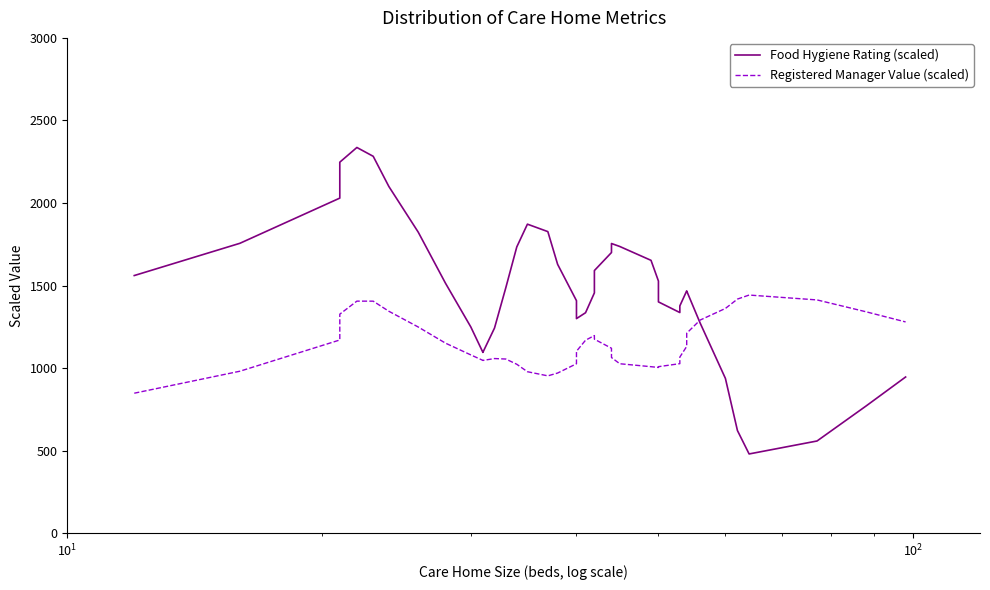

How many data points in Food Hygiene Rating (scaled) are less than 1487?

20